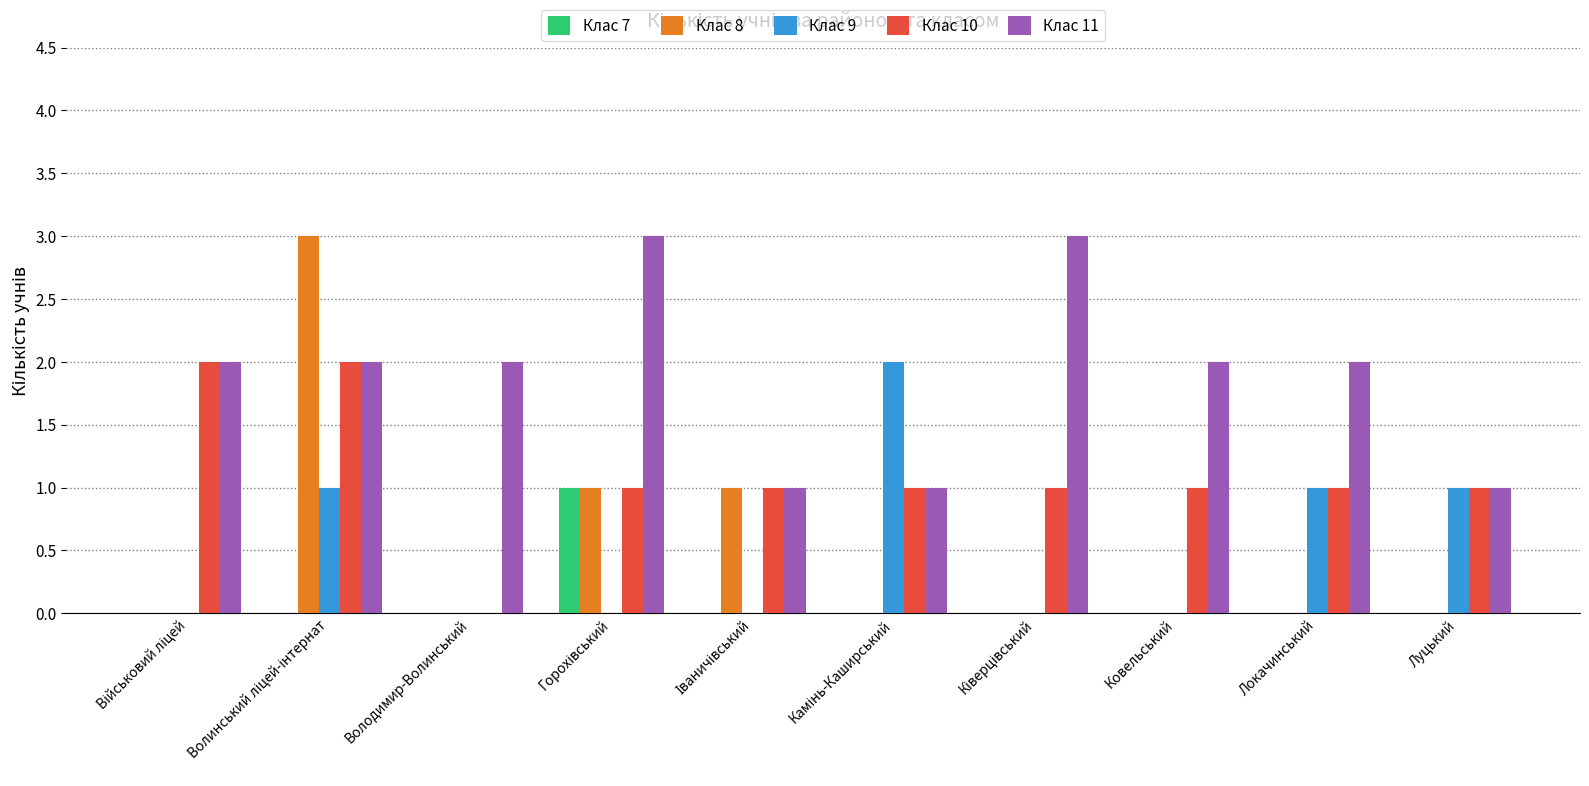

Which series has the largest range (max minus min)?

Клас 8